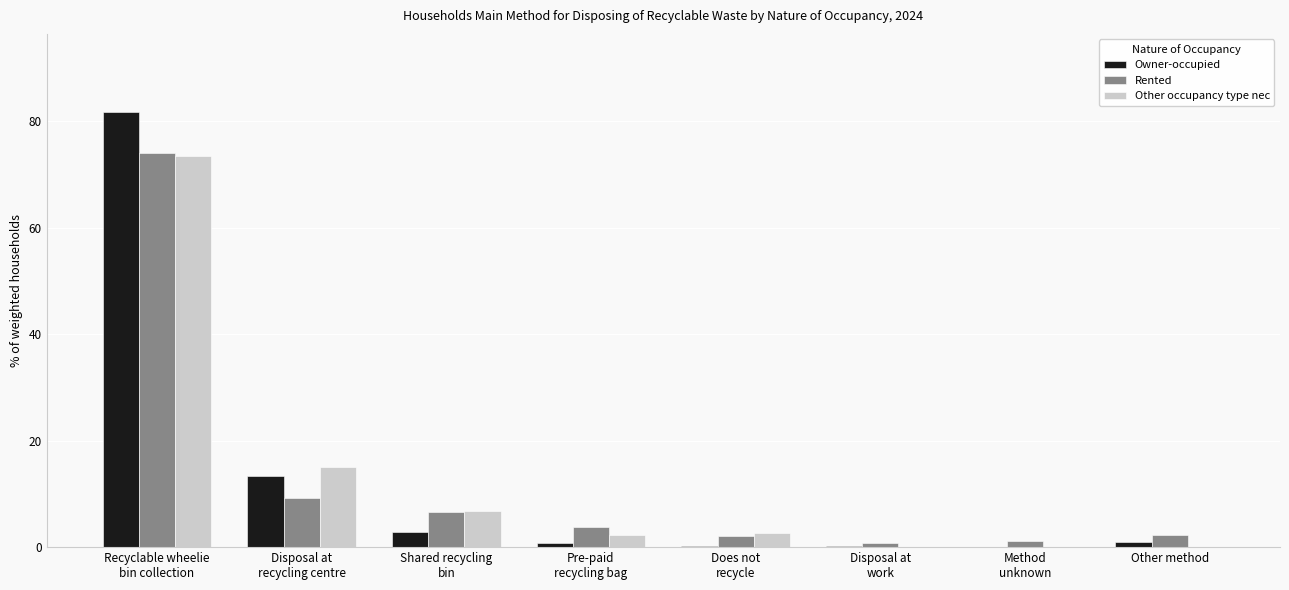

What are all the series names shown in the legend?

Owner-occupied, Rented, Other occupancy type nec